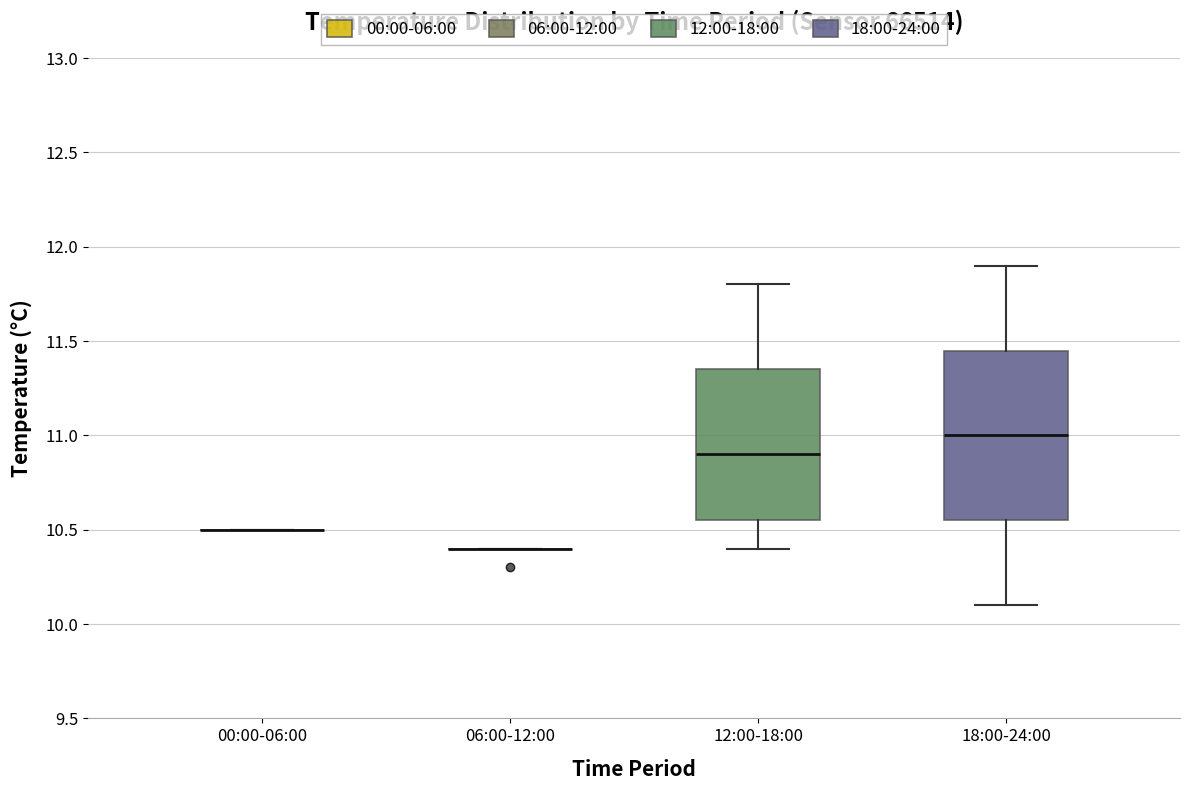

Reading left to right, transcribe this box plot: for each box, give where its median line is, the range the box spans, and where its two whiskers end, as read against the y-axis. The values are not printed on the chart, so give them approximately, as read against the axis.

00:00-06:00: box collapsed to a line at 10.50, whiskers 10.50 to 10.50
06:00-12:00: box collapsed to a line at 10.40, whiskers 10.40 to 10.40
12:00-18:00: median 10.90, box 10.55 to 11.35, whiskers 10.40 to 11.80
18:00-24:00: median 11.00, box 10.55 to 11.45, whiskers 10.10 to 11.90